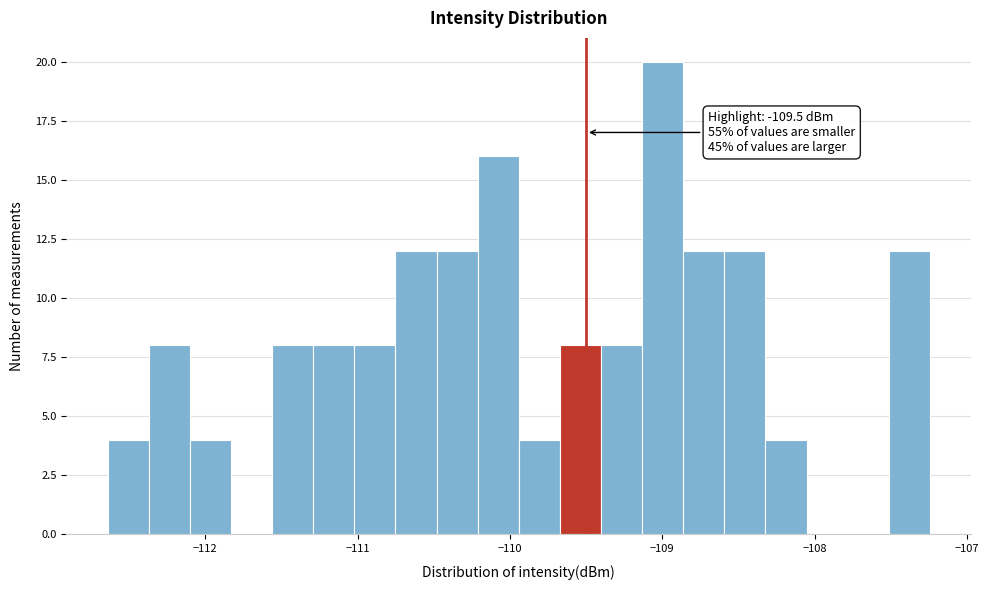

Around what value on the x-axis is the tallest bar? Give the approximate position of its centre, as read against the axis.

-109.0